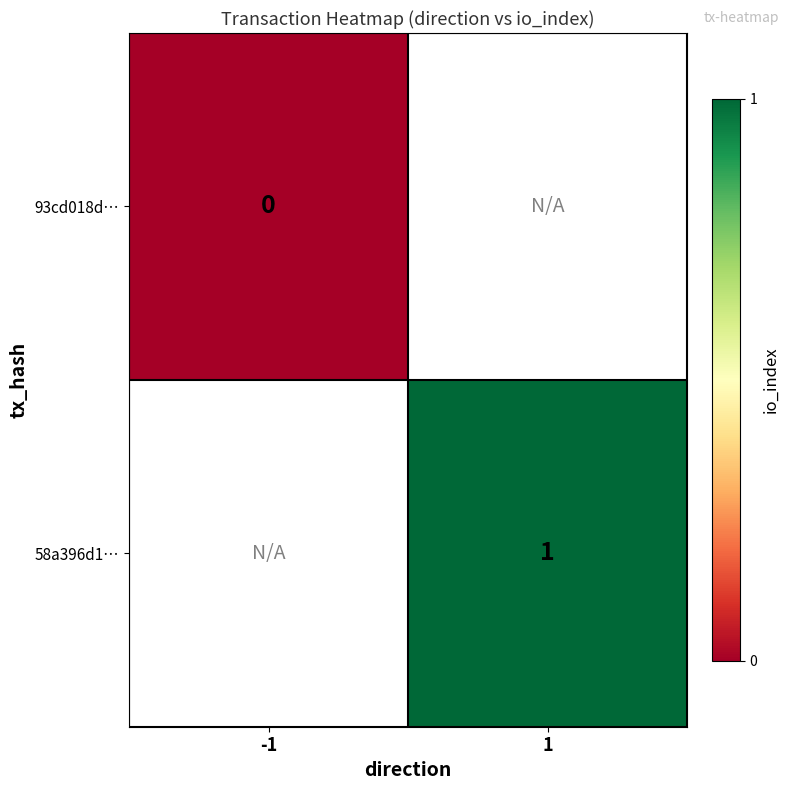

True or false: 58a396d1… has a value of 1 at 1.

True